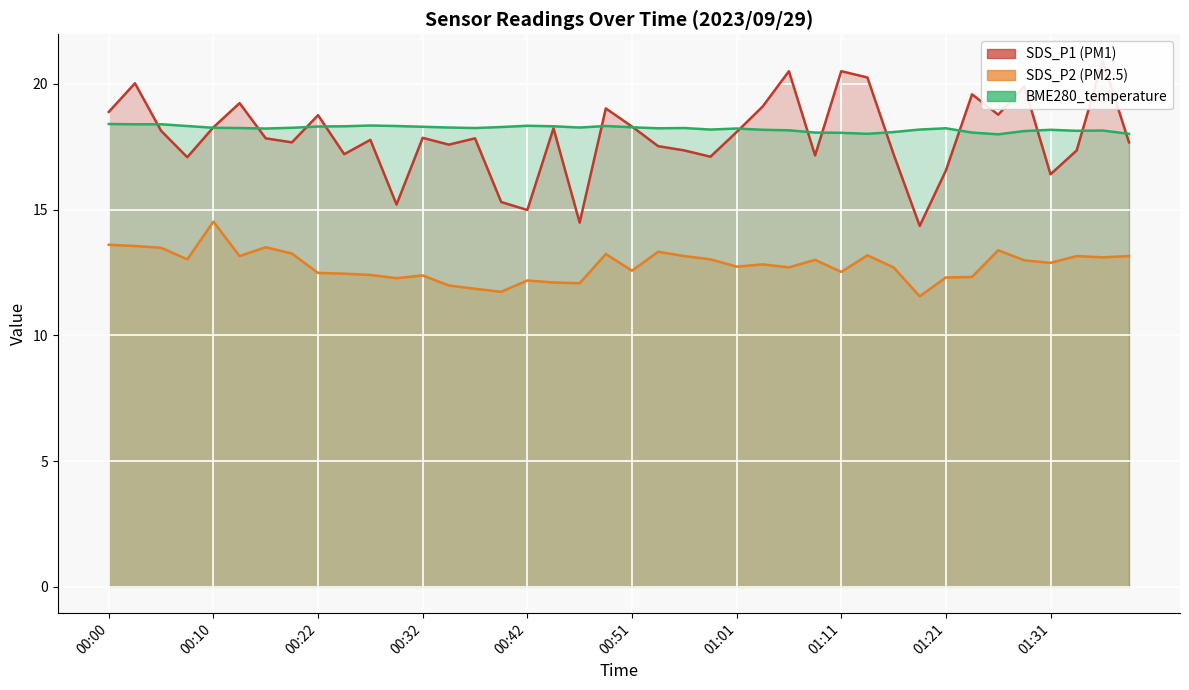

What are all the series names shown in the legend?

SDS_P1, SDS_P2, BME280_temperature